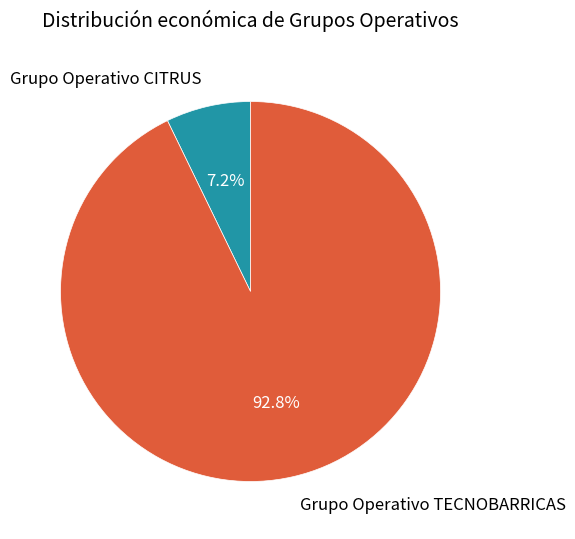

How many segments does this pie chart have?

2